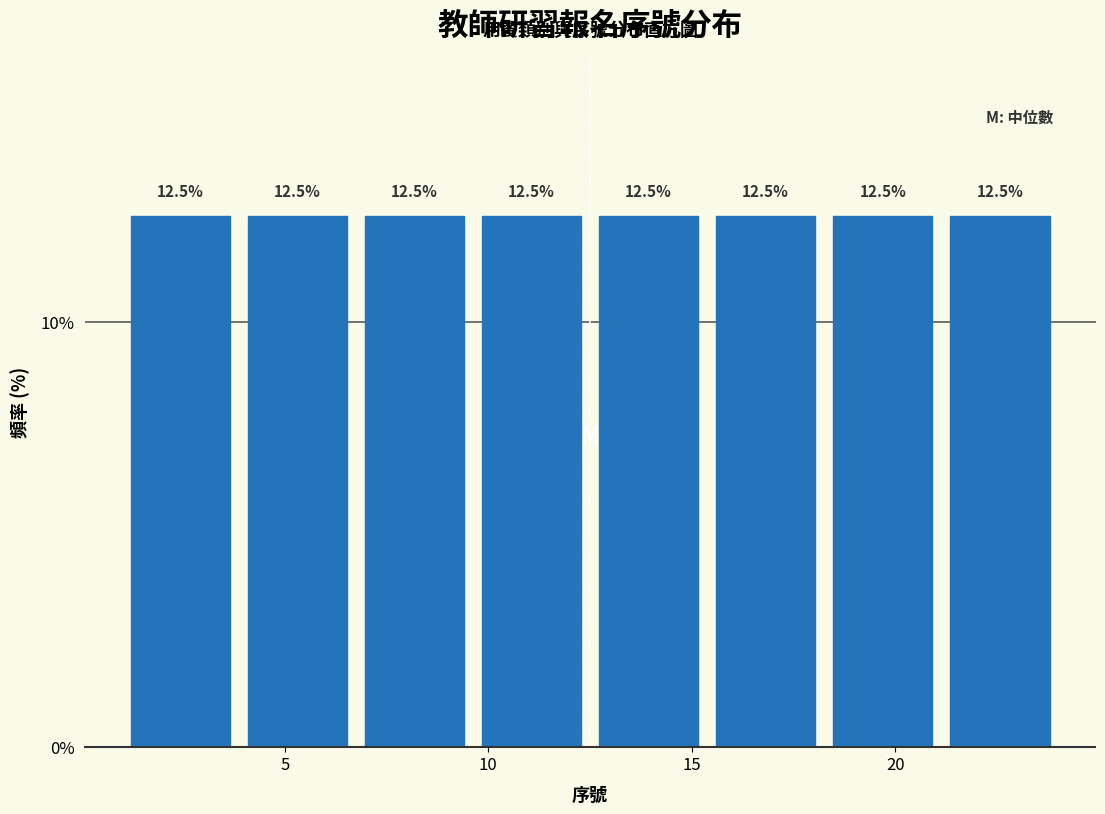

Reading left to right, list every bar in this chart as the range it spans on the x-axis followed by its height. The bar edges are not printed on the chart, so give them approximately, as read against the axis.

1.0 to 4.0: 12.5
4.0 to 7.0: 12.5
7.0 to 9.5: 12.5
9.5 to 12.5: 12.5
12.5 to 15.5: 12.5
15.5 to 18.5: 12.5
18.5 to 21.0: 12.5
21.0 to 24.0: 12.5